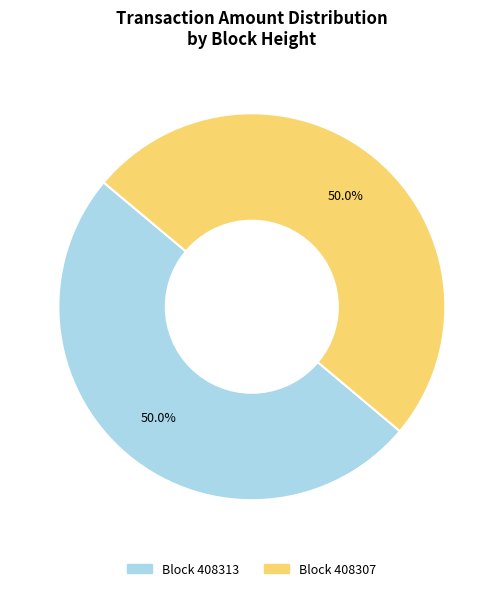

Count the number of slices in the pie.

2